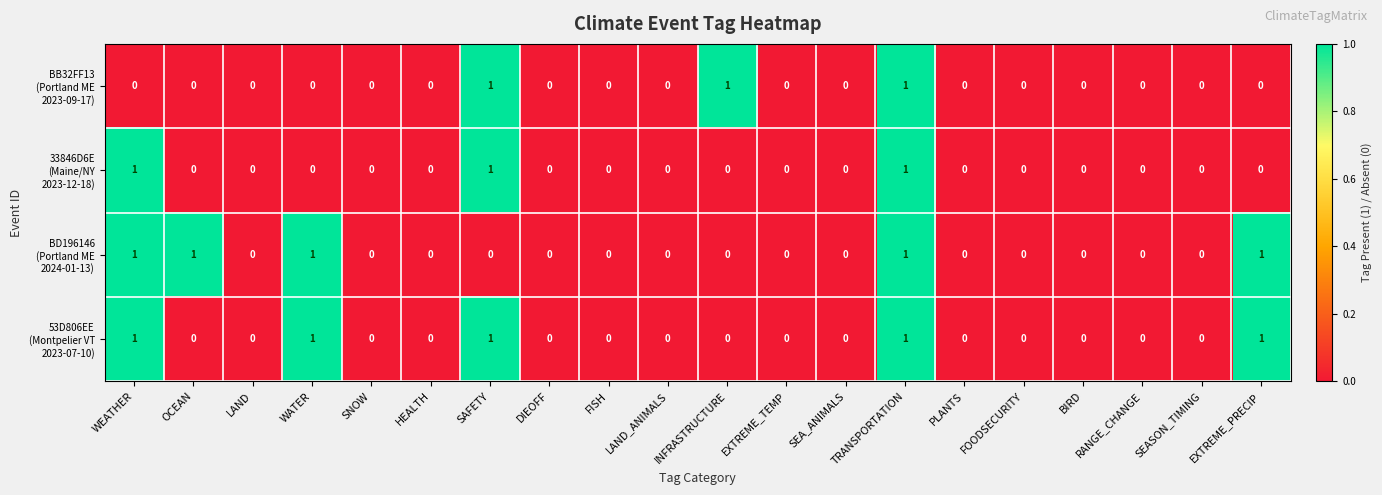

At which category is the sum across all series the highest?

TRANSPORTATION